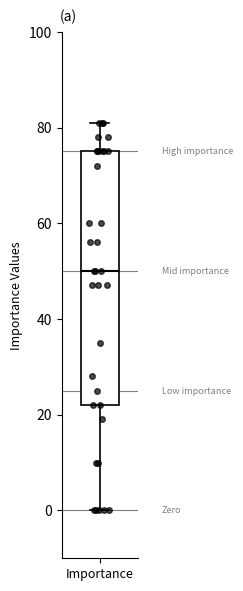

Transcribe this box plot: give where the median line is, the range the box spans, and where the two whiskers end, as read against the y-axis. The values are not printed on the chart, so give them approximately, as read against the axis.

median 50, box 22 to 76, whiskers 0 to 82